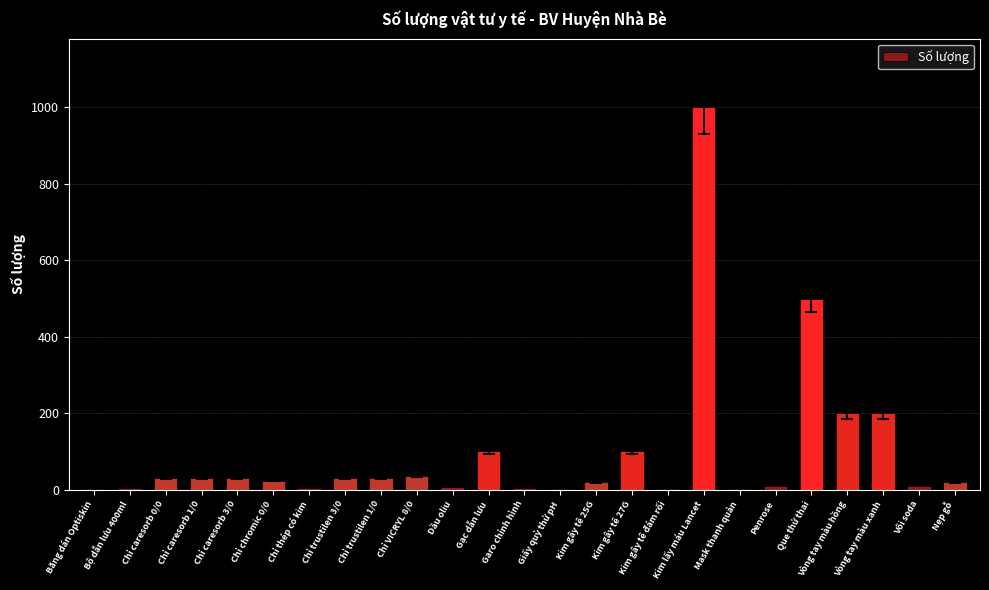

True or false: the data shows 200 at Vòng tay màu xanh.

True